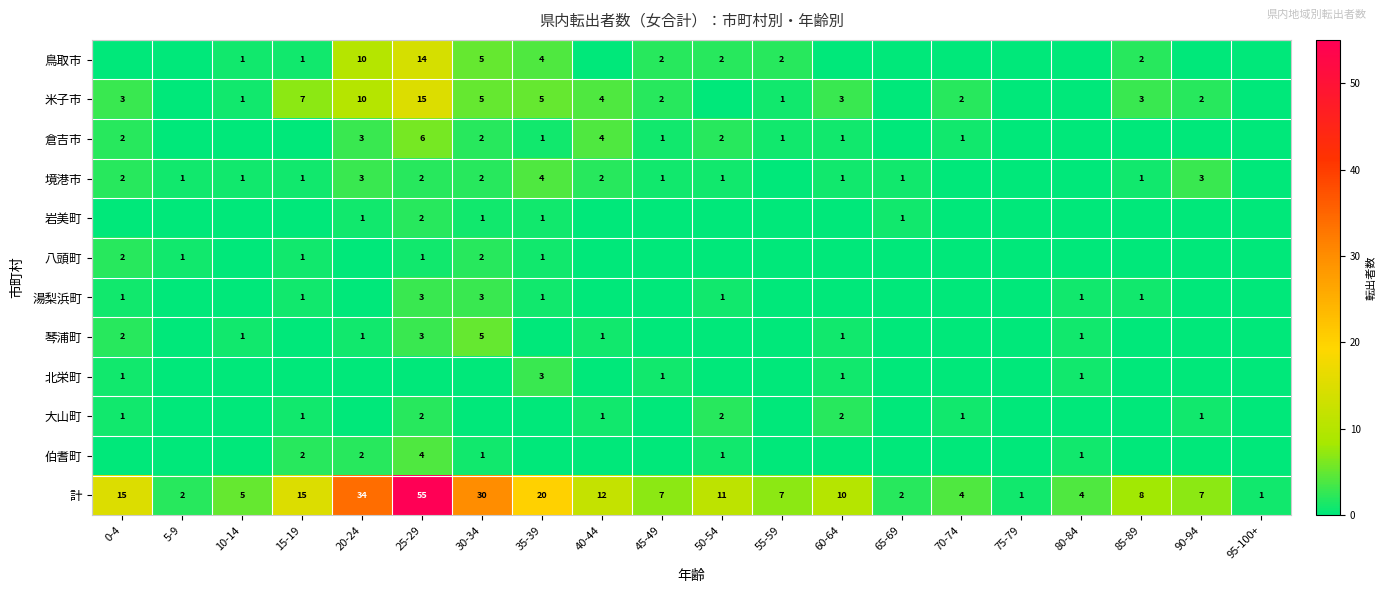

What is the total value across all series at 45-49?

14